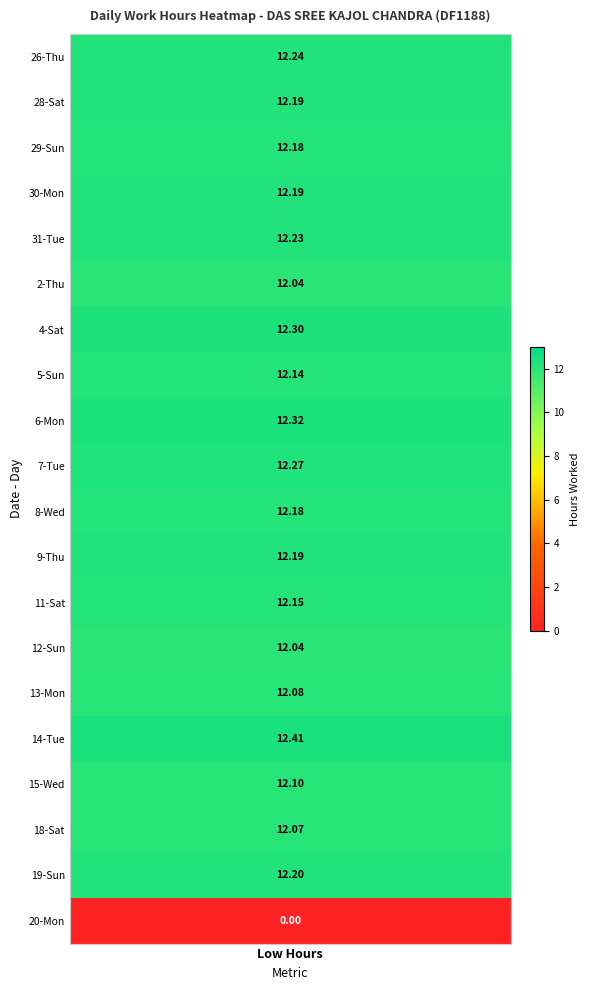

Which series changed the most between 2 and 6?

4-Sat